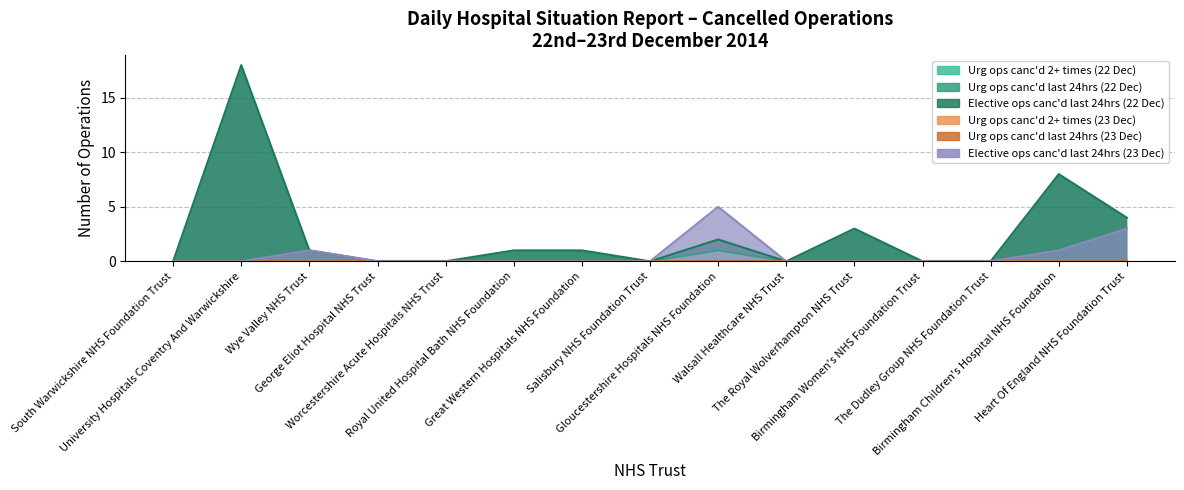

The Elective ops canc'd in last 24hrs (23 Dec) series shows 3 at Royal United Hospital Bath NHS Foundation. True or false?

False